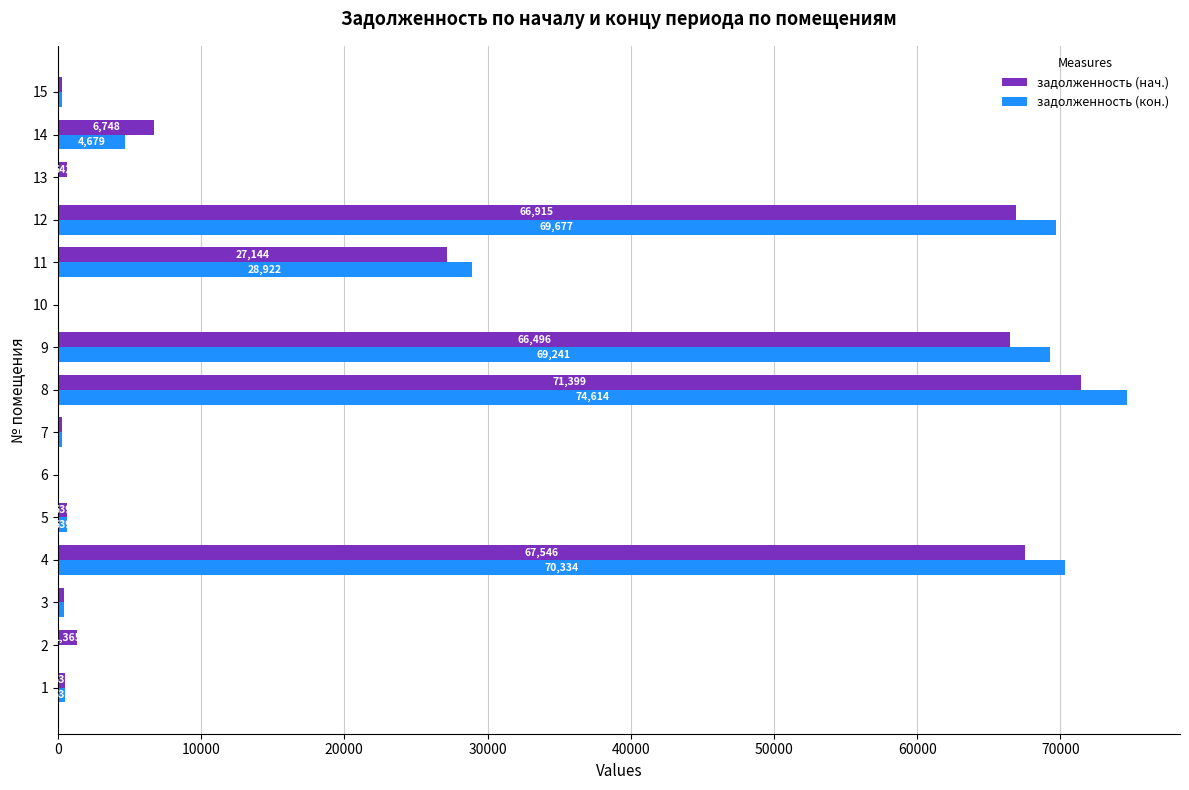

Which category has the highest value in the задолженность (кон.) series?

8